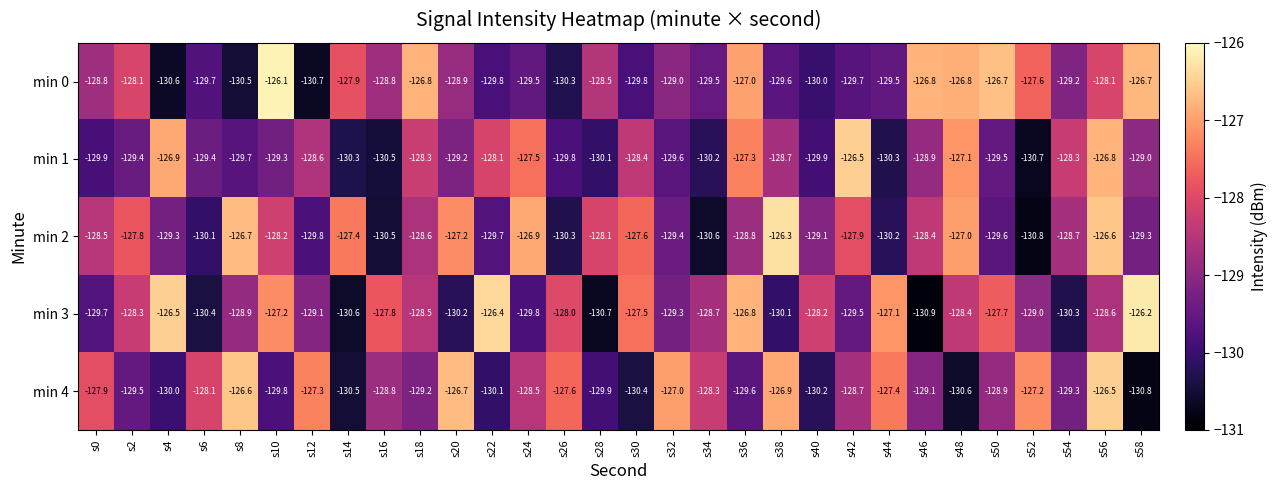

What is the approximate value of min 2 at s12?

-129.8